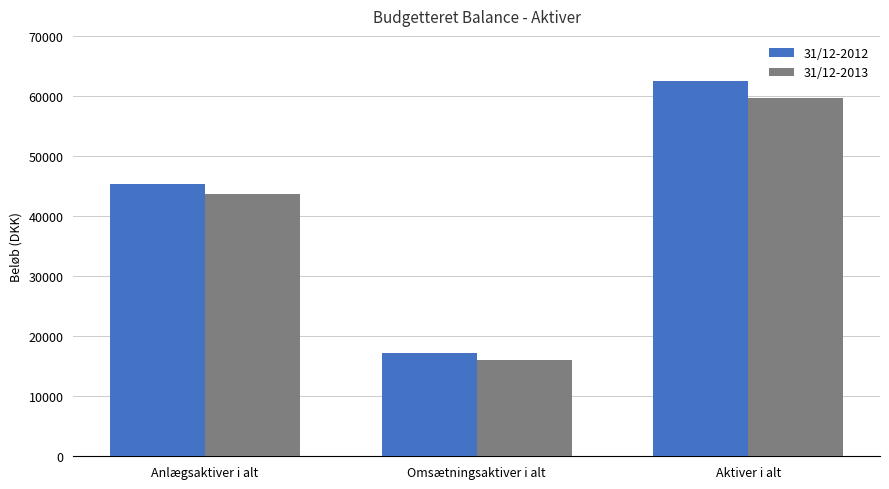

Reading left to right, what are all the values shown in this chart?

31/12-2012: Anlægsaktiver i alt=45300.0	Omsætningsaktiver i alt=17200.0	Aktiver i alt=62500.0
31/12-2013: Anlægsaktiver i alt=43700.0	Omsætningsaktiver i alt=16031.9	Aktiver i alt=59731.9